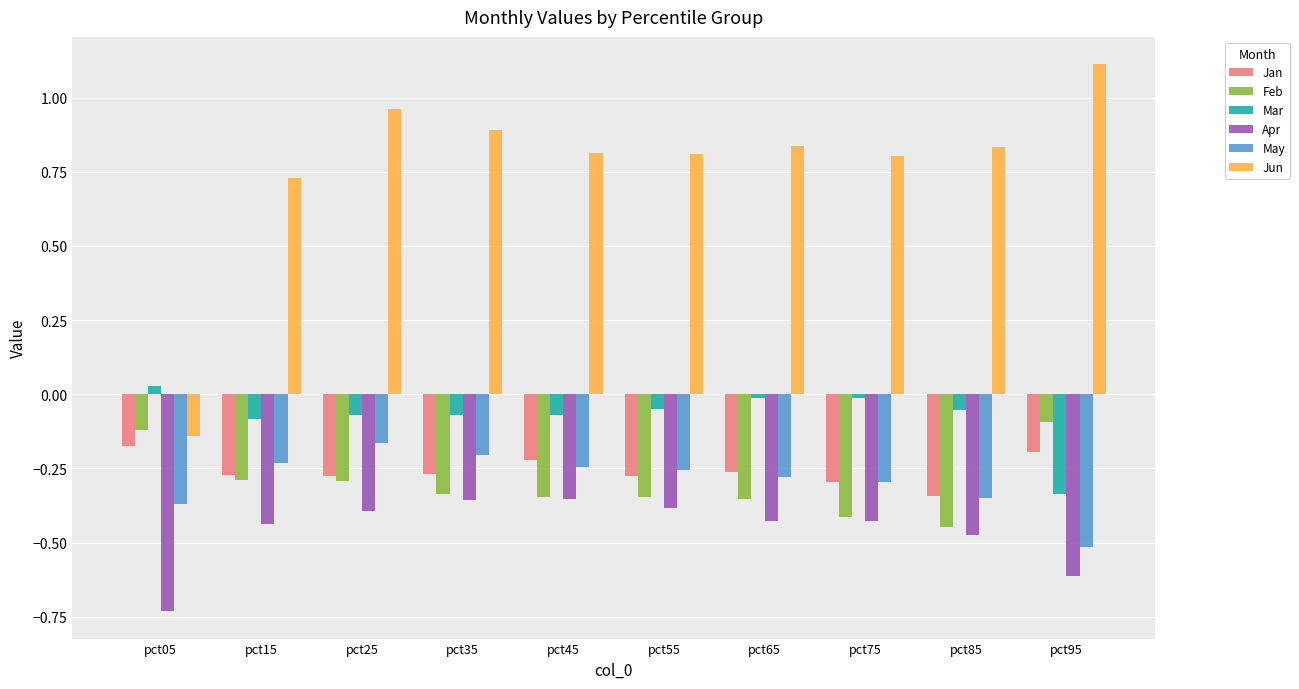

Is it true that Jan equals -0.3 at pct35?

True